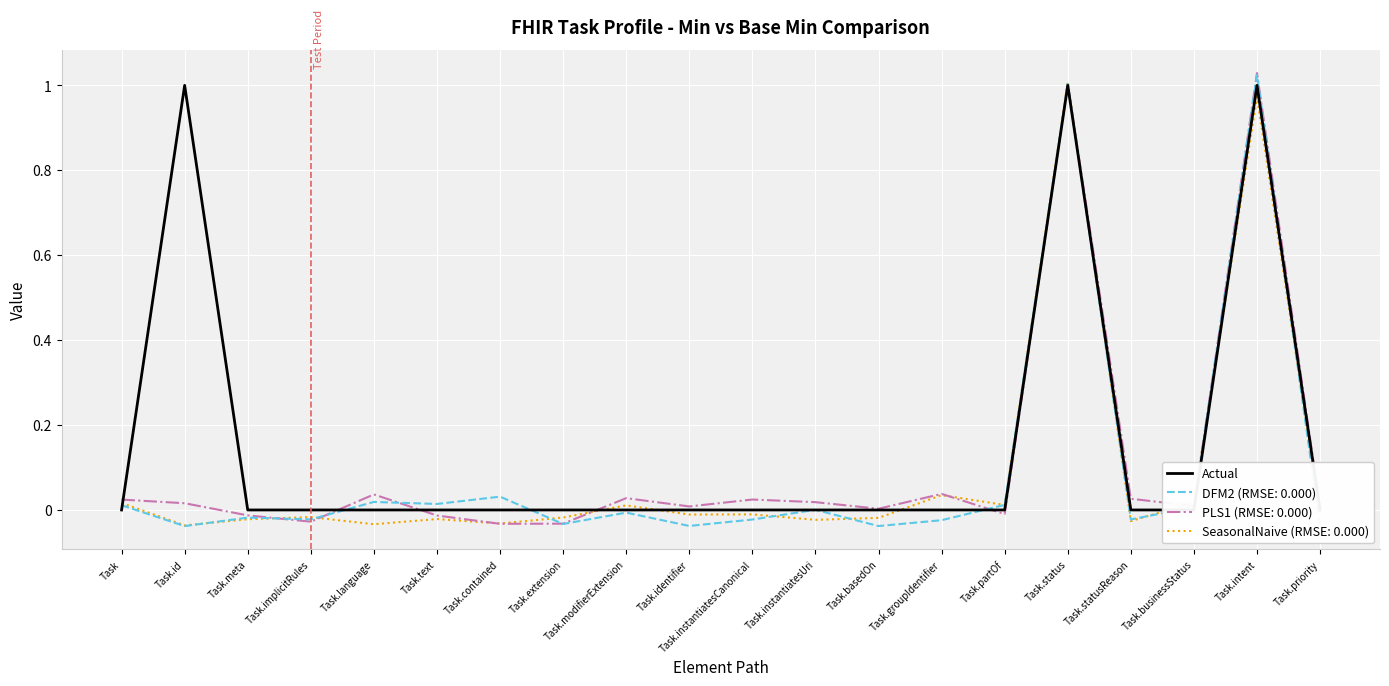

Reading left to right, transcribe all the data shown in this chart.

0	1	0	0	0	0	0	0	0	0	0	0	0	0	0	1	0	0	1	0